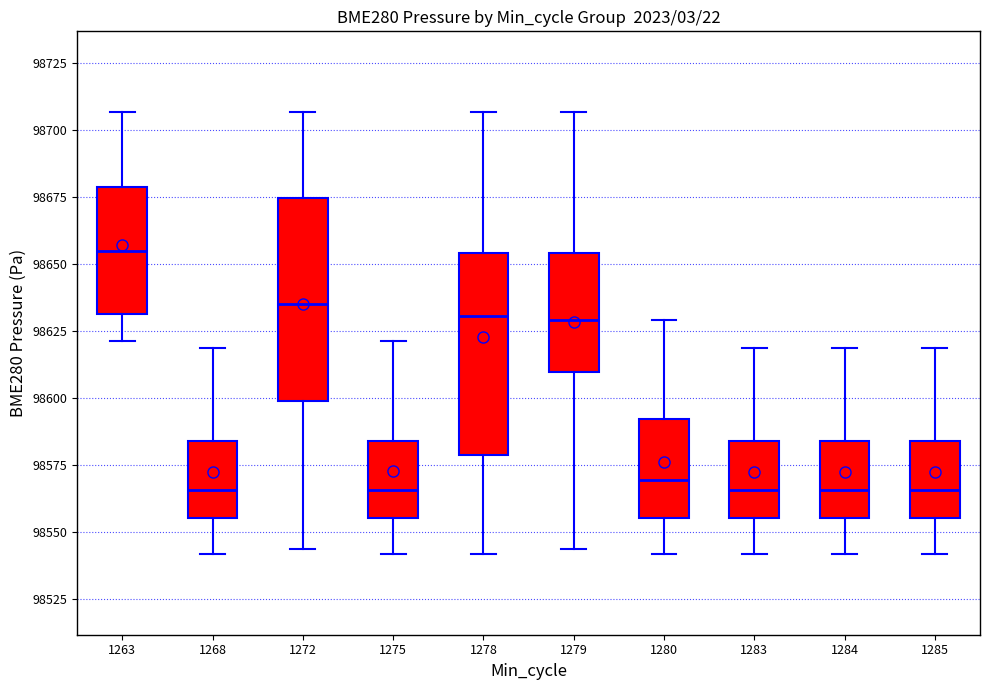

Reading left to right, read every box against the y-axis: the position of its median line, the range the box covers, and the ends of its whiskers. The values are not printed on the chart, so give them approximately, as read against the axis.

1263: median 98655, box 98630 to 98680, whiskers 98620 to 98705
1268: median 98565, box 98555 to 98585, whiskers 98540 to 98620
1272: median 98635, box 98600 to 98675, whiskers 98545 to 98705
1275: median 98565, box 98555 to 98585, whiskers 98540 to 98620
1278: median 98630, box 98580 to 98655, whiskers 98540 to 98705
1279: median 98630, box 98610 to 98655, whiskers 98545 to 98705
1280: median 98570, box 98555 to 98590, whiskers 98540 to 98630
1283: median 98565, box 98555 to 98585, whiskers 98540 to 98620
1284: median 98565, box 98555 to 98585, whiskers 98540 to 98620
1285: median 98565, box 98555 to 98585, whiskers 98540 to 98620